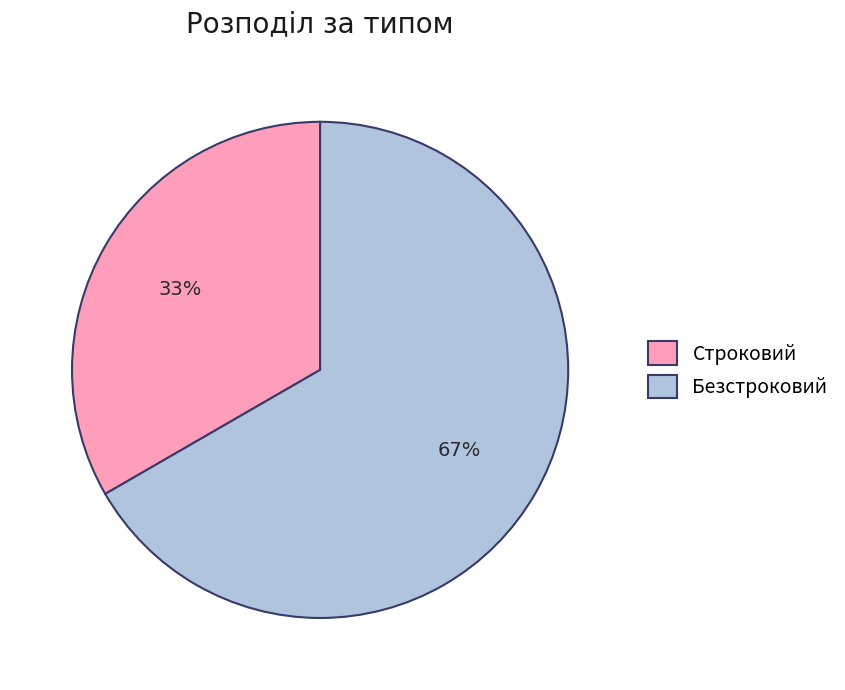

What is the ratio of the value at Безстроковий to the value at Строковий?

2.0